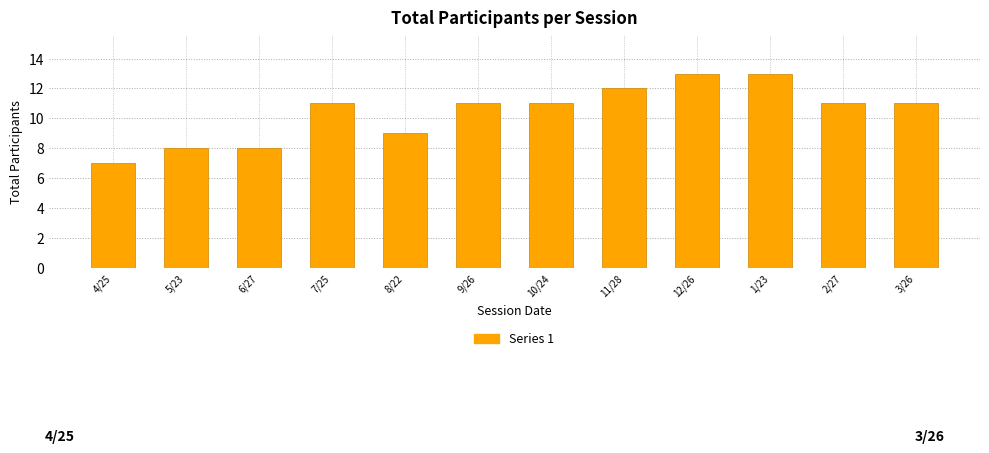

Reading right to left, transcribe all the data shown in this chart.

3/26=11	2/27=11	1/23=13	12/26=13	11/28=12	10/24=11	9/26=11	8/22=9	7/25=11	6/27=8	5/23=8	4/25=7